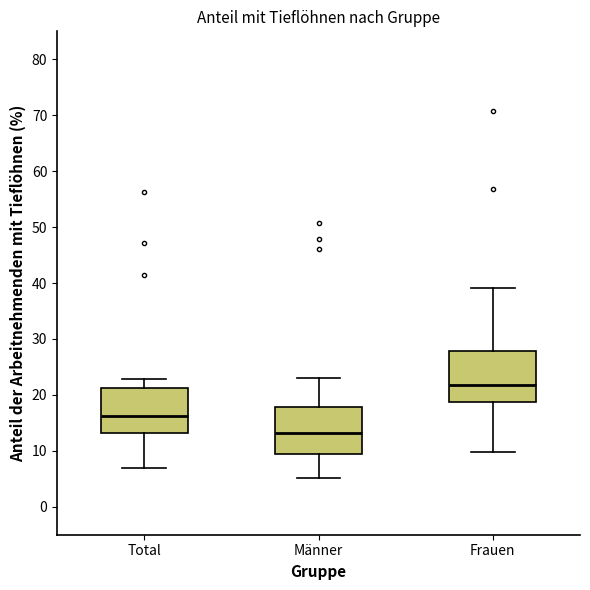

Reading left to right, transcribe this box plot: for each box, give where its median line is, the range the box spans, and where its two whiskers end, as read against the y-axis. The values are not printed on the chart, so give them approximately, as read against the axis.

Total: median 16, box 13 to 21, whiskers 7 to 23
Männer: median 13, box 9 to 18, whiskers 5 to 23
Frauen: median 22, box 19 to 28, whiskers 10 to 39